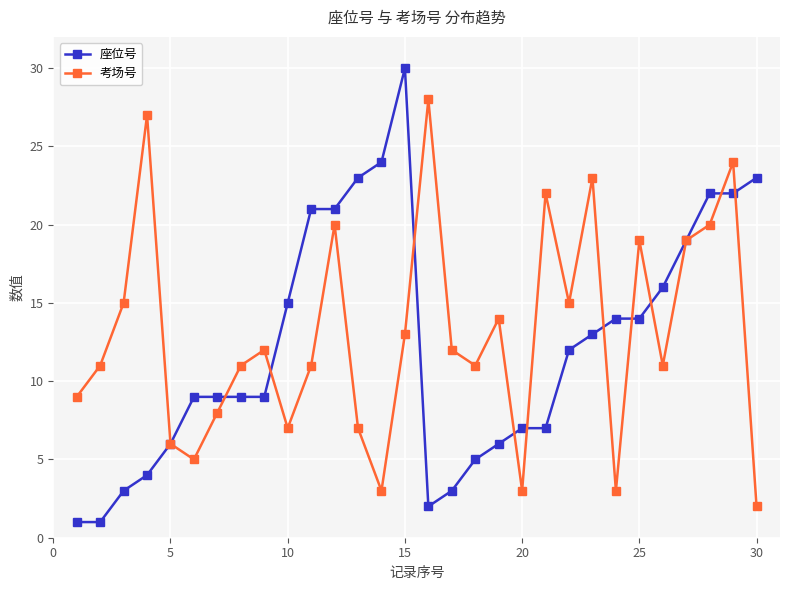

Which series has the widest spread of values?

座位号